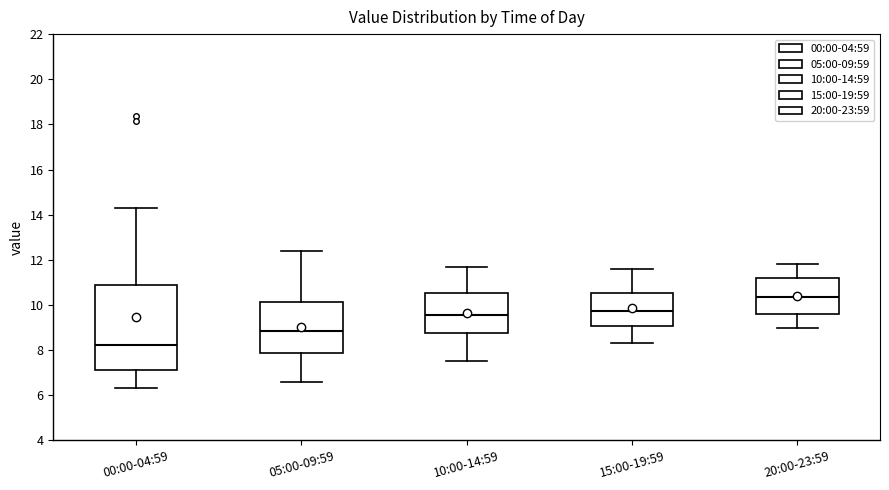

Reading left to right, read every box against the y-axis: the position of its median line, the range the box covers, and the ends of its whiskers. The values are not printed on the chart, so give them approximately, as read against the axis.

00:00-04:59: median 8.2, box 7.2 to 10.8, whiskers 6.4 to 14.4
05:00-09:59: median 8.8, box 7.8 to 10.2, whiskers 6.6 to 12.4
10:00-14:59: median 9.6, box 8.8 to 10.6, whiskers 7.6 to 11.8
15:00-19:59: median 9.8, box 9.0 to 10.6, whiskers 8.4 to 11.6
20:00-23:59: median 10.4, box 9.6 to 11.2, whiskers 9.0 to 11.8